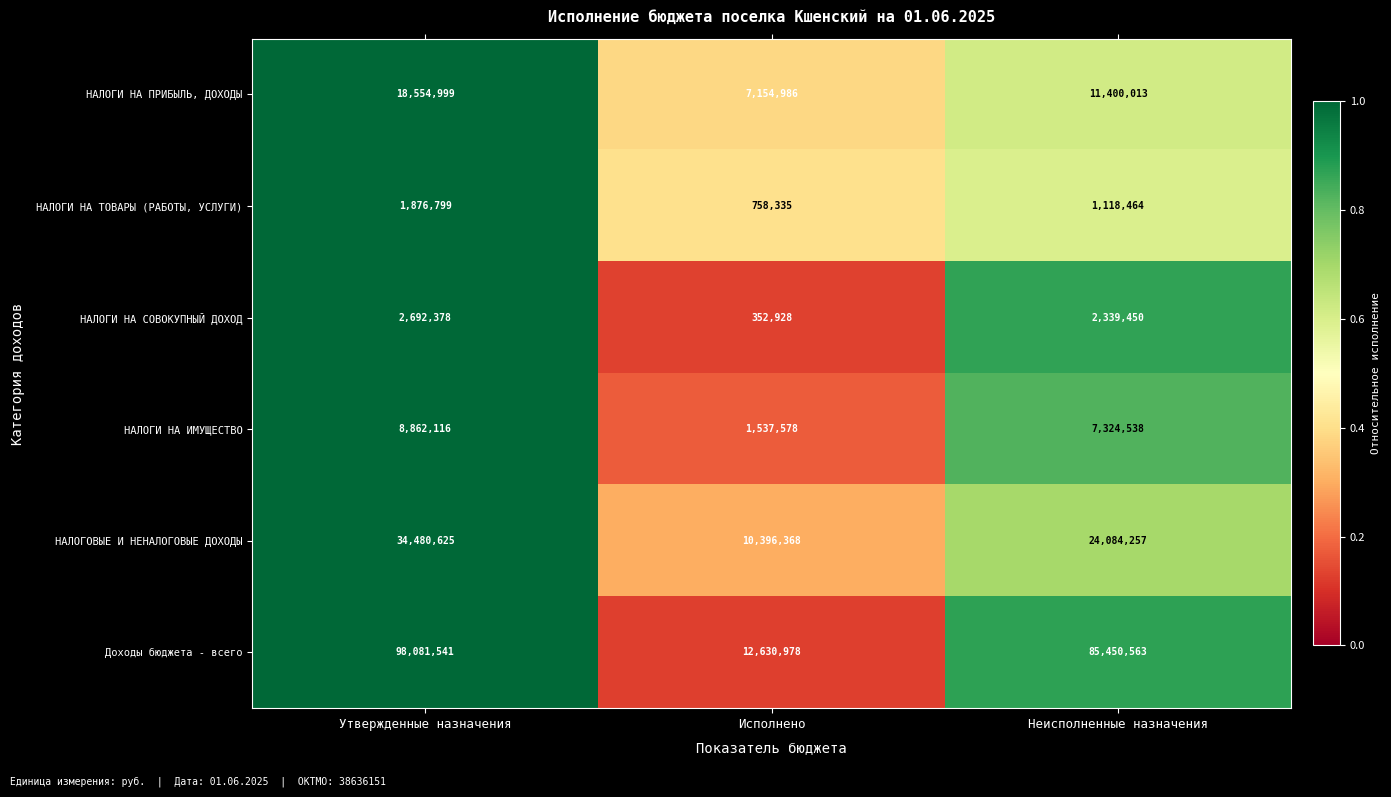

What is the difference between the maximum and minimum values in the НАЛОГИ НА ПРИБЫЛЬ, ДОХОДЫ series?

11400013